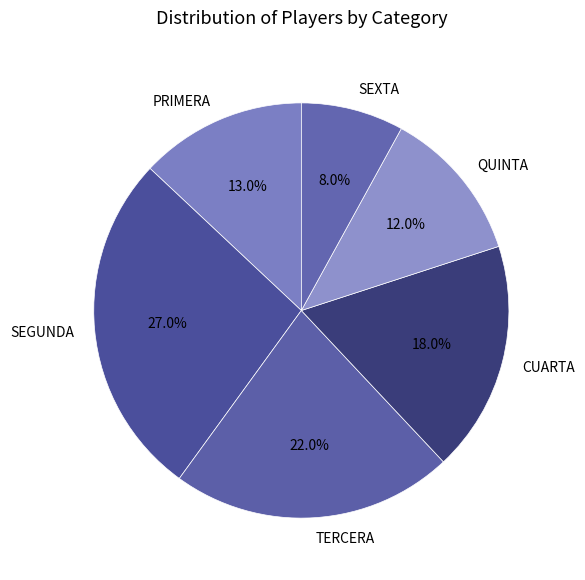

The TERCERA slice represents 28% of the pie. True or false?

False